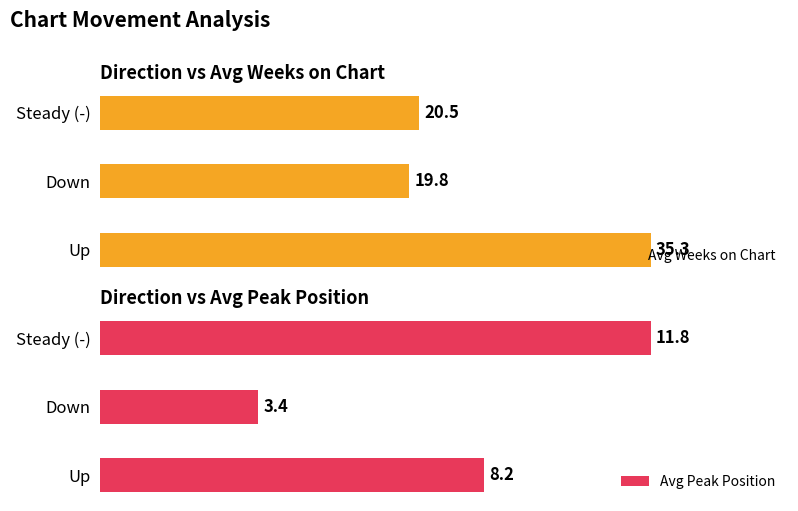

Is it true that Count equals 15.3 at -?

False